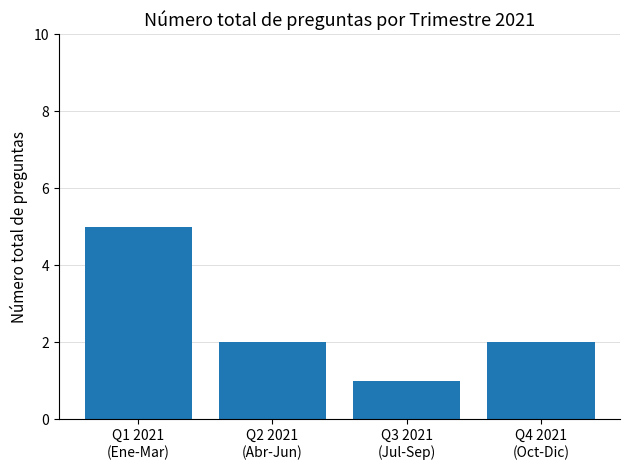

Count the number of categories in the chart.

4